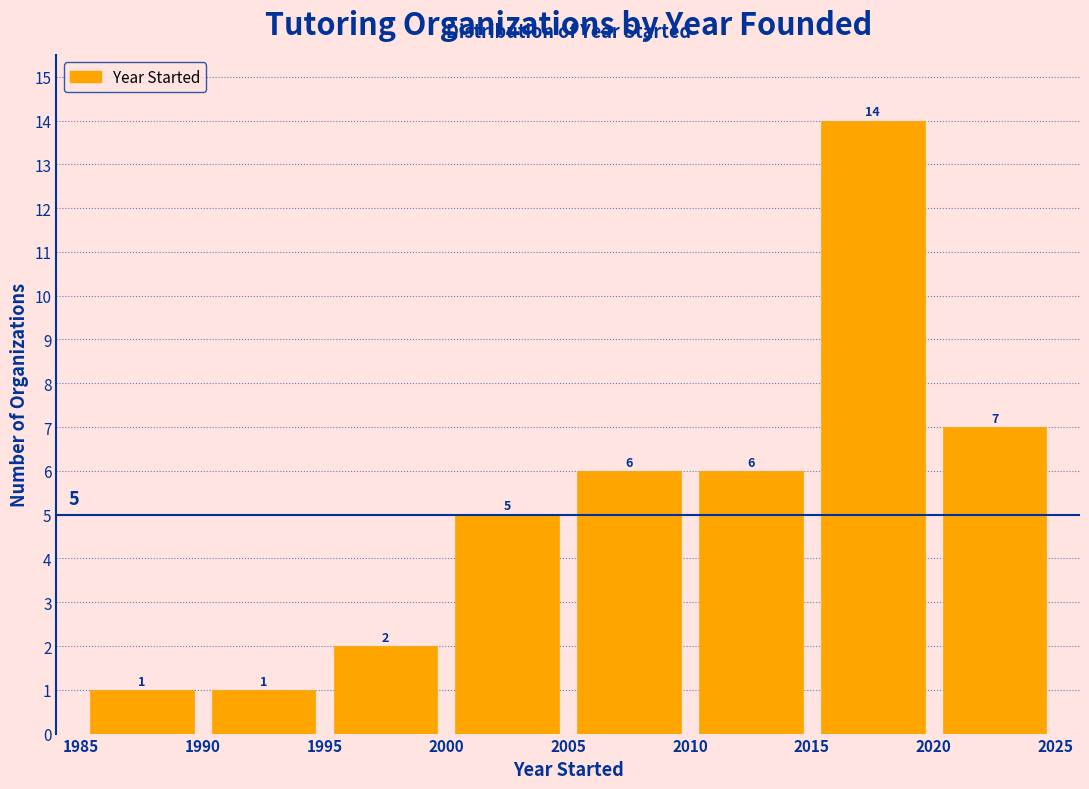

Reading left to right, transcribe this chart: for each bar, give the range it covers on the x-axis and its height.

1985 to 1990: 1
1990 to 1995: 1
1995 to 2000: 2
2000 to 2005: 5
2005 to 2010: 6
2010 to 2015: 6
2015 to 2020: 14
2020 to 2025: 7